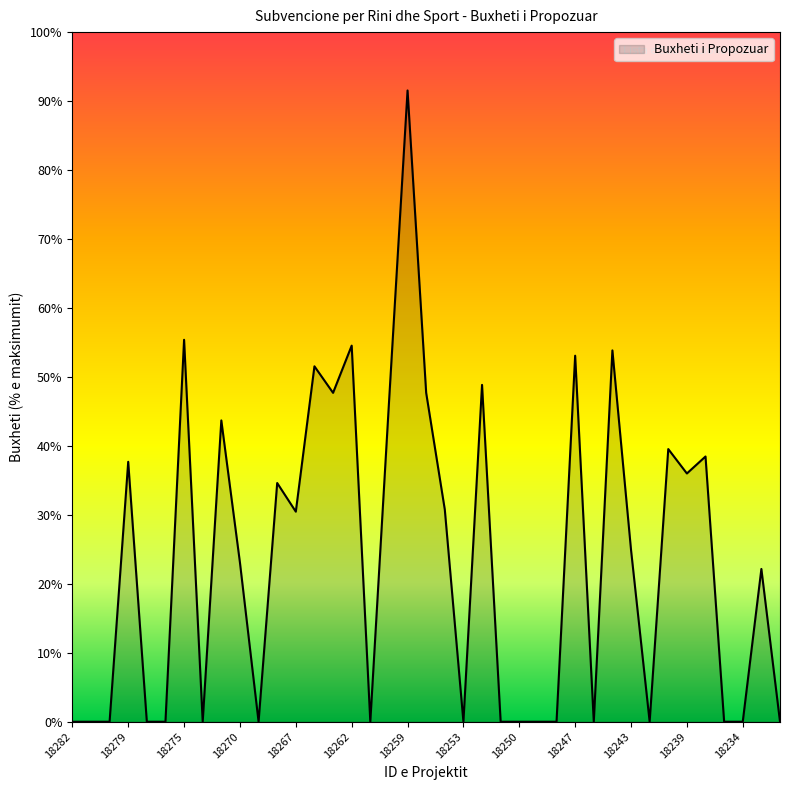

Reading left to right, list all the values displayed in this chart.

18282=0	18281=0	18280=0	18279=2450	18278=0	18277=0	18275=3600	18273=0	18272=2840	18270=1500	18269=0	18268=2250	18267=1980	18266=3350	18264=3100	18262=3545	18261=0	18260=3000	18259=5950	18258=3100	18257=2000	18253=0	18252=3175	18251=0	18250=0	18249=0	18248=0	18247=3450	18246=0	18245=3500	18243=1620	18242=0	18241=2570	18239=2340	18238=2500	18236=0	18234=0	18233=1440	18231=0